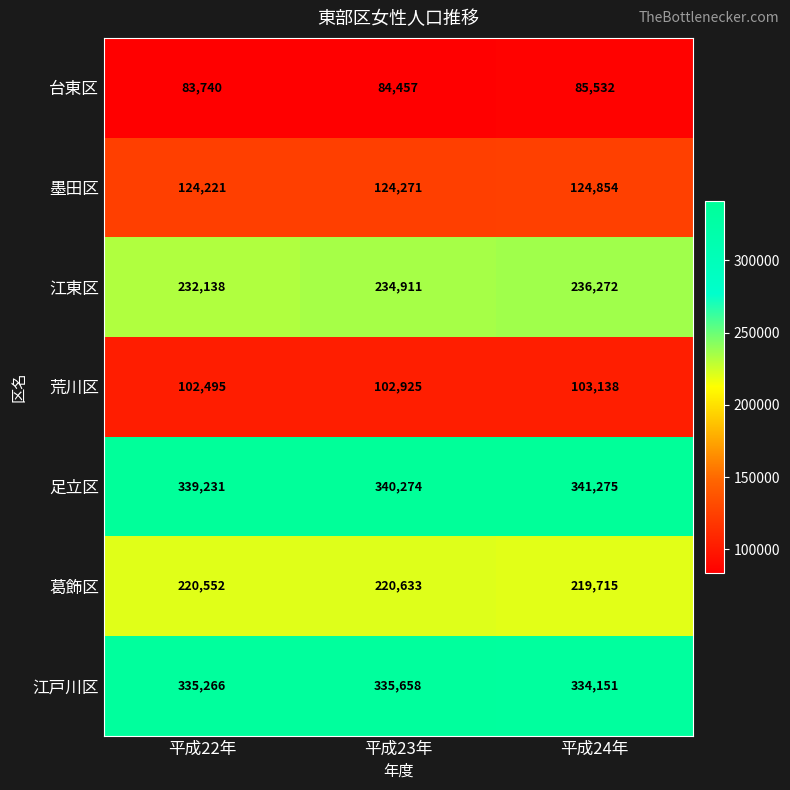

Count the number of data series in this chart.

7